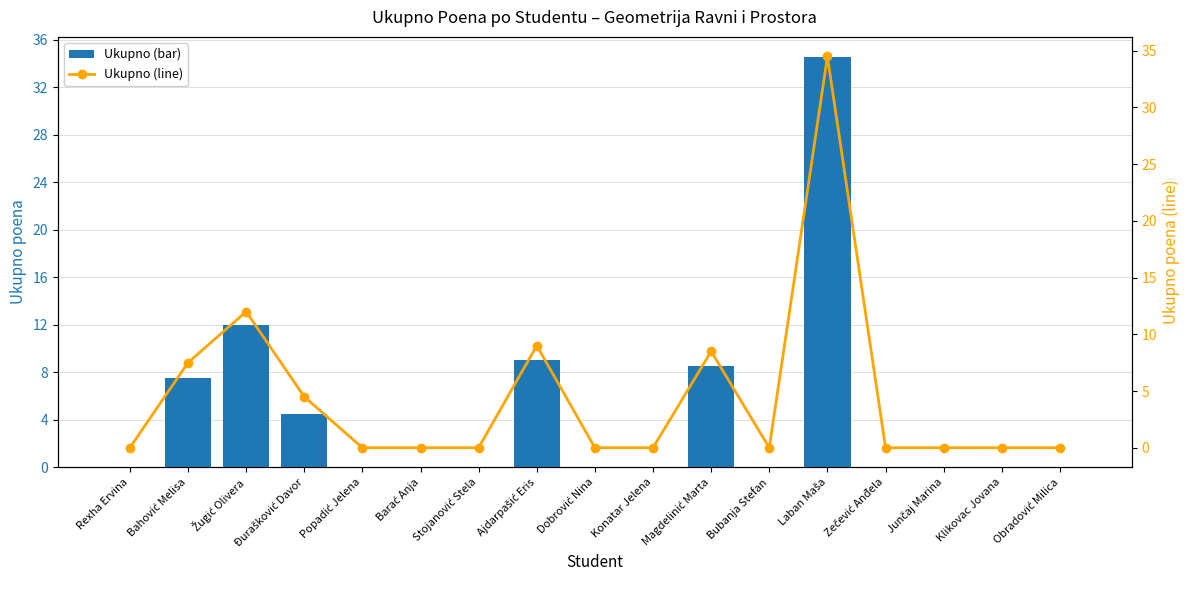

The value of Ukupno at Stojanović Stela is -12.6. True or false?

False